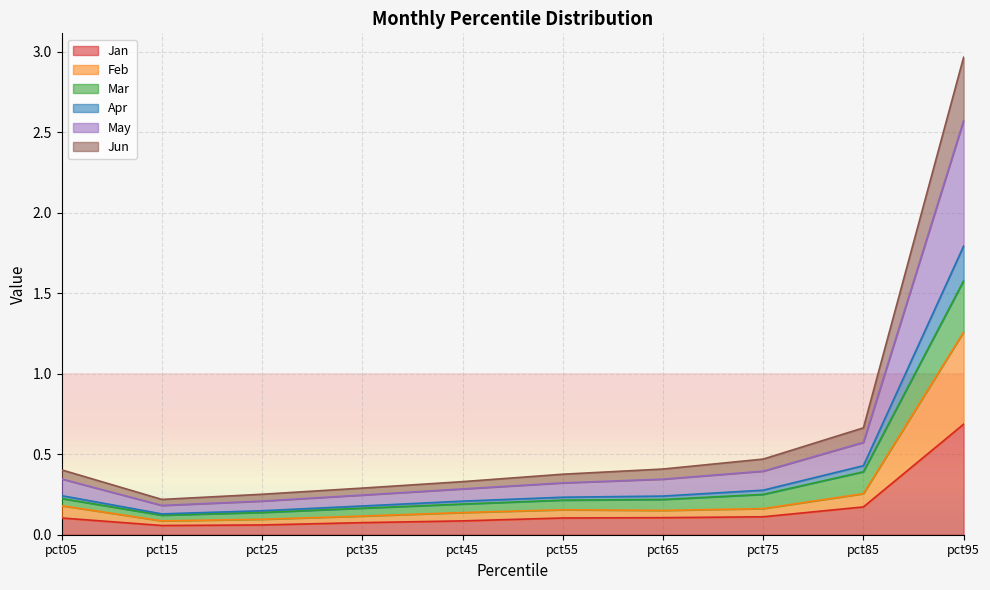

Where is Jun nearest to the value 0?

pct15